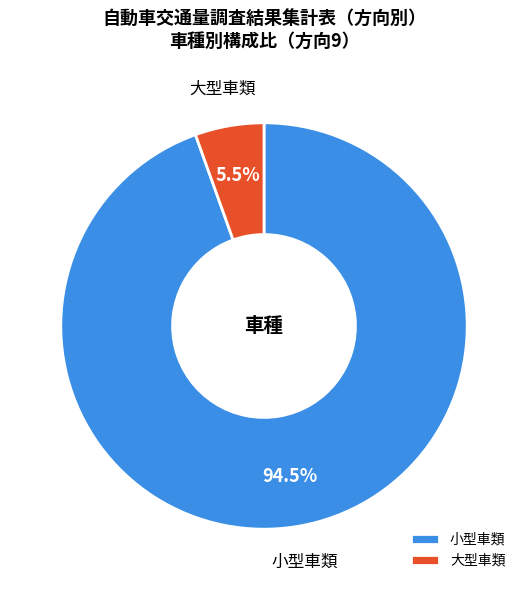

Which has a higher value, 小型車類 or 大型車類?

小型車類